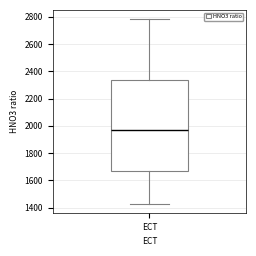

Read this box plot against the y-axis: the position of the median line, the range covered by the box, and the ends of both whiskers. The values are not printed on the chart, so give them approximately, as read against the axis.

median 1960, box 1660 to 2340, whiskers 1440 to 2780